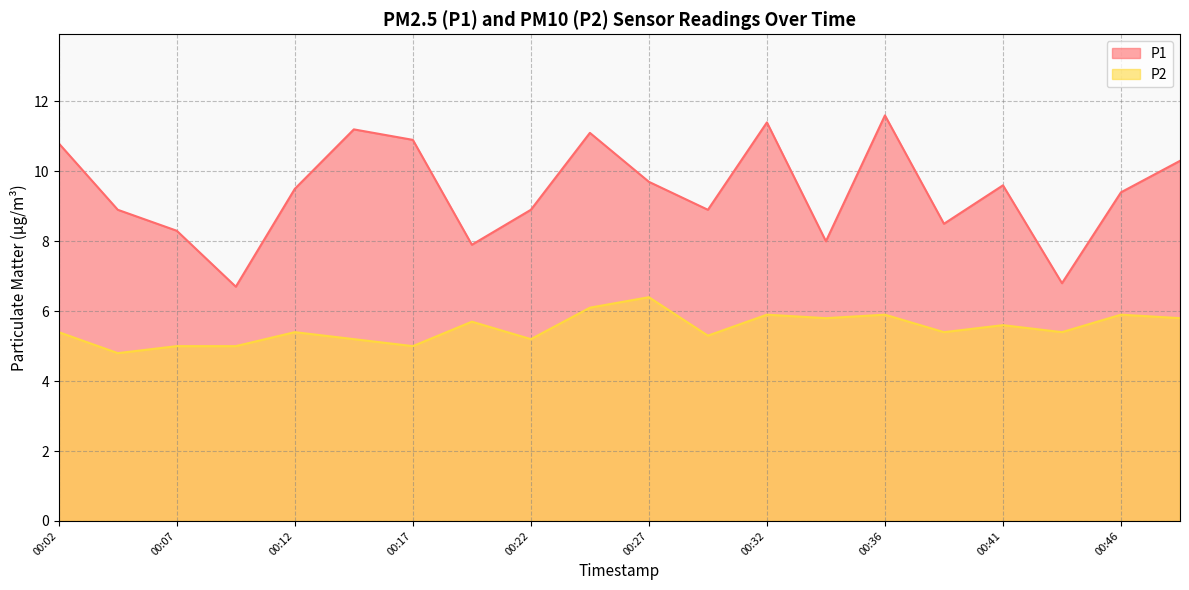

True or false: P2 has a value of 3.1 at 00:12.

False